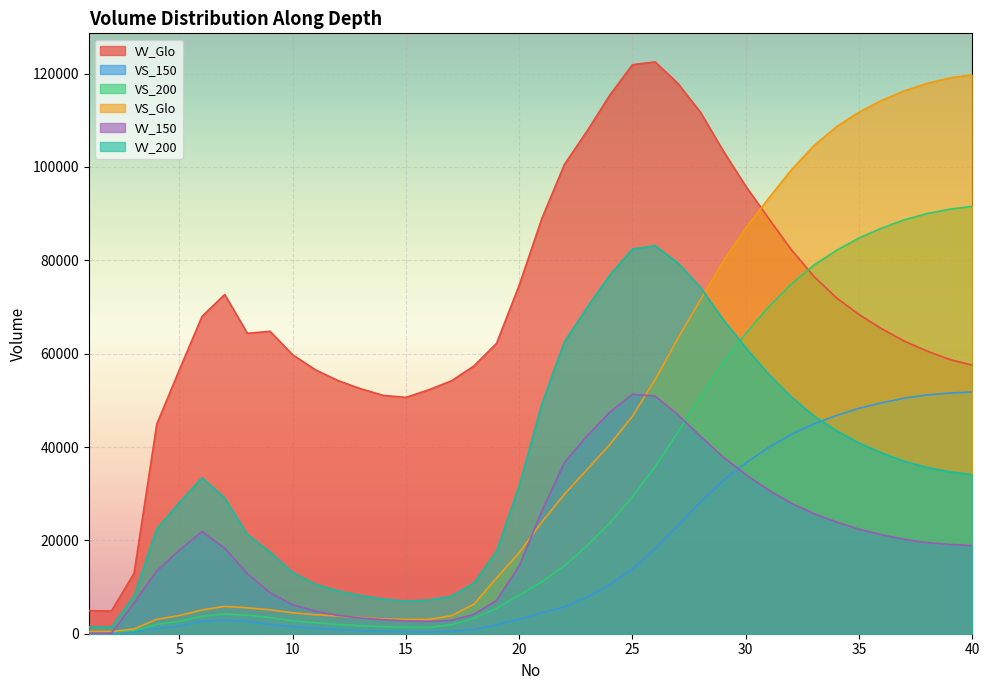

What is the value of the VS_Glo point at the 20th from the left?

17368